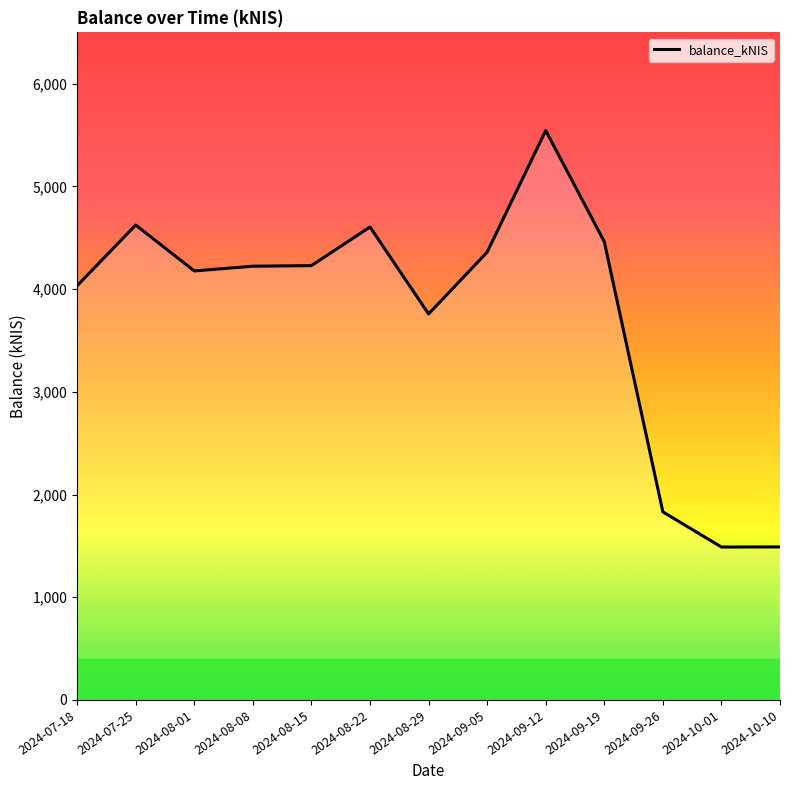

Is it true that the value at 2024-10-10 is 2320.7?

False